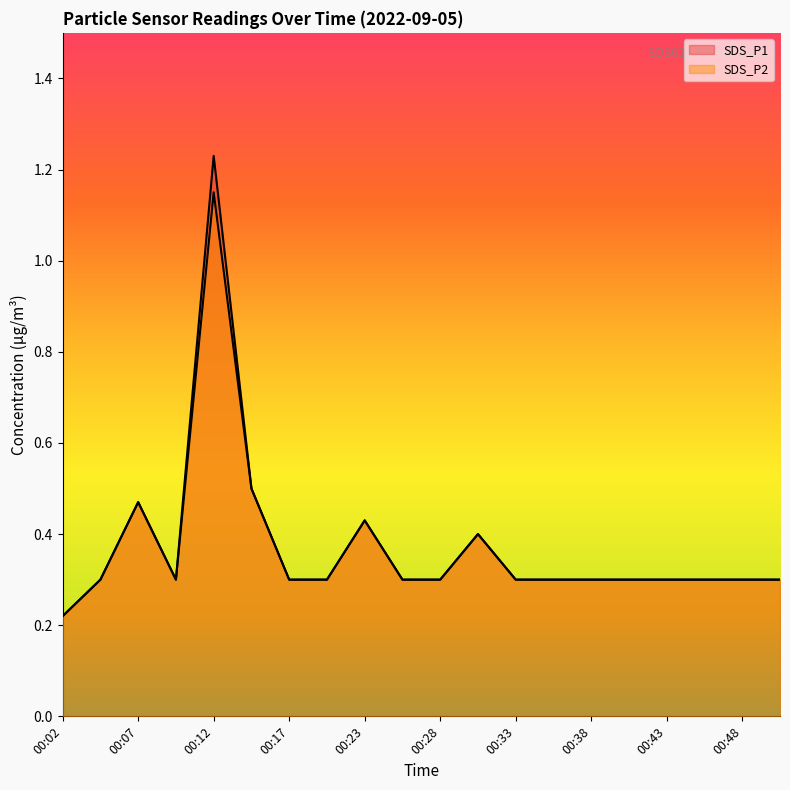

True or false: SDS_P1 and SDS_P2 intersect in this chart.

False